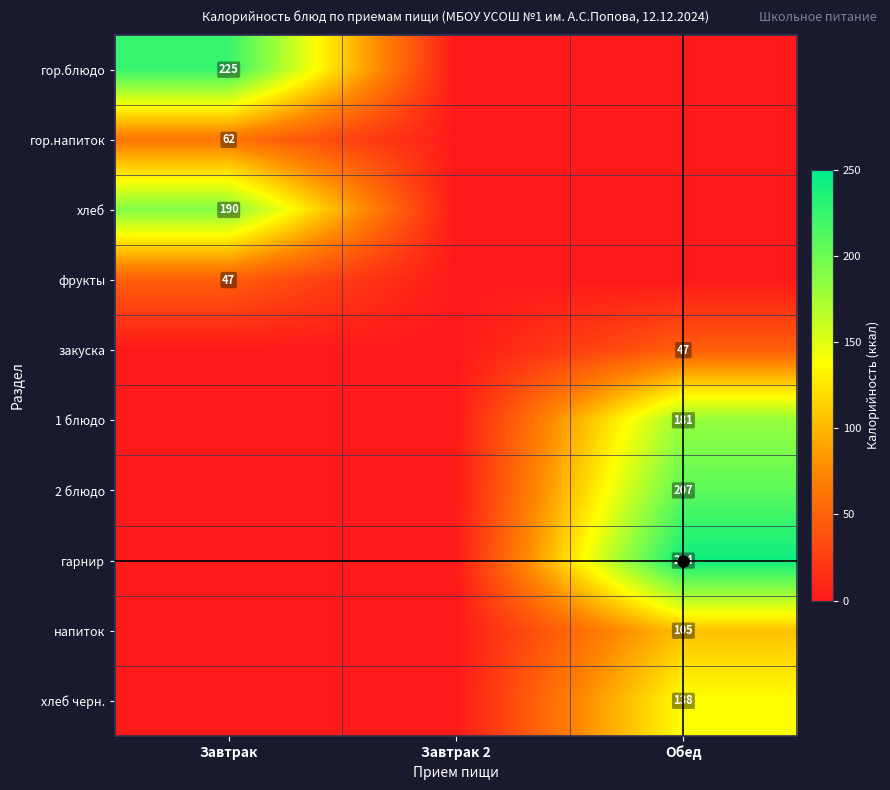

True or false: напиток has a value of 105 at Обед.

True